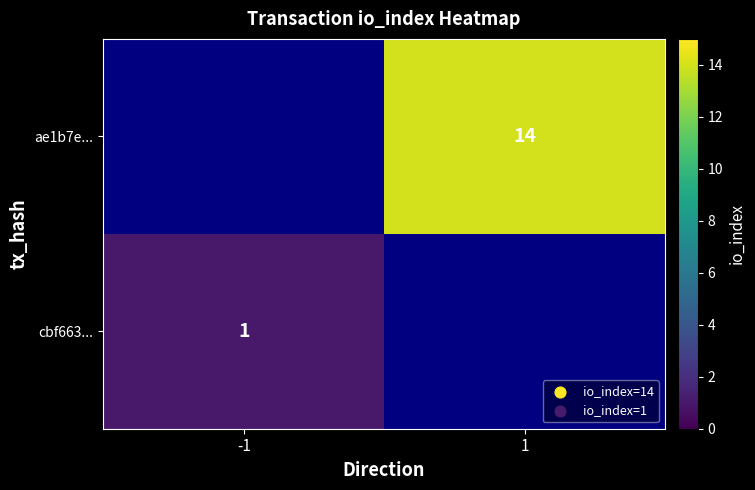

The ae1b7e... series shows 14 at 1. True or false?

True